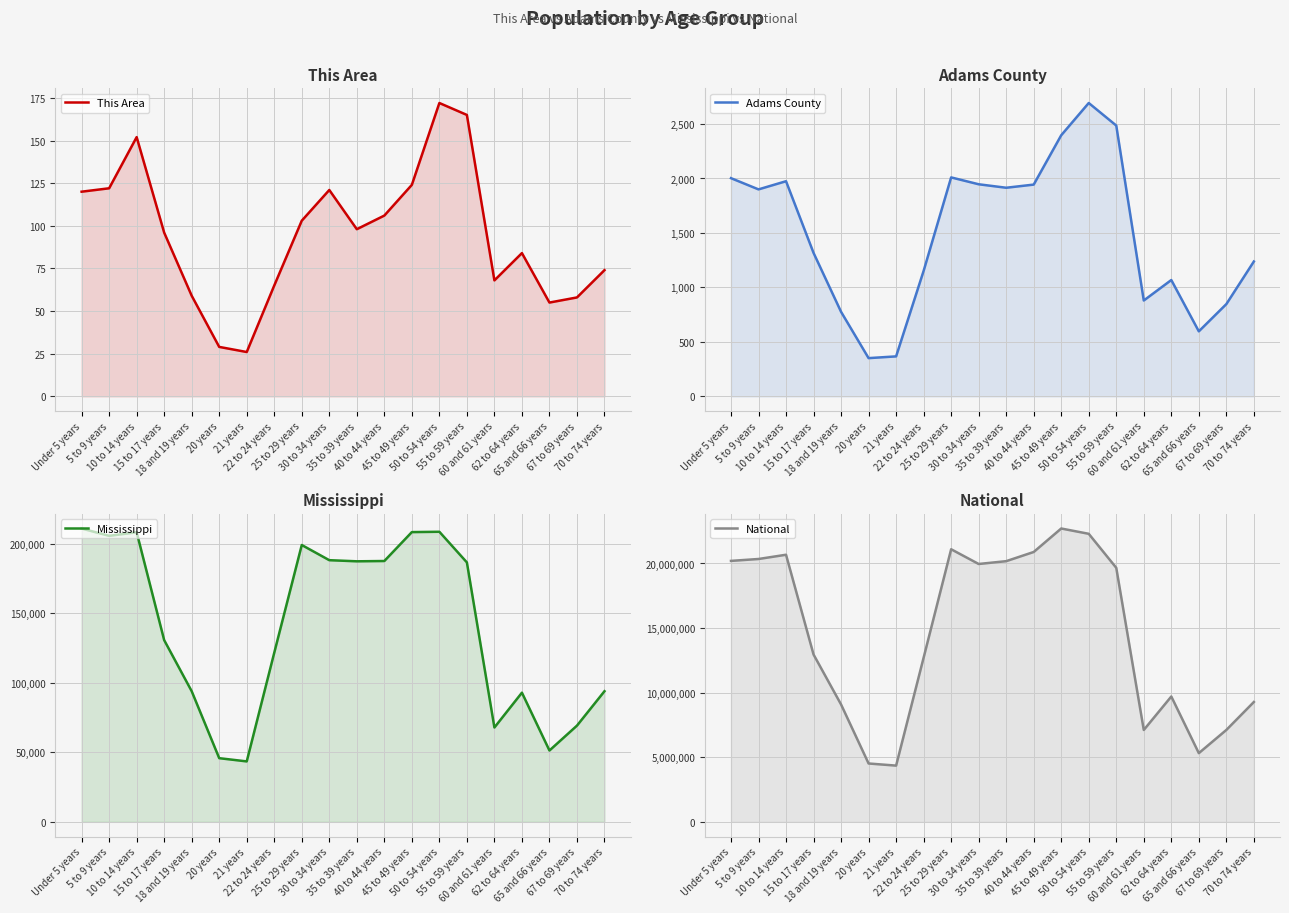

At which label does This Area first exceed 98?

Under 5 years